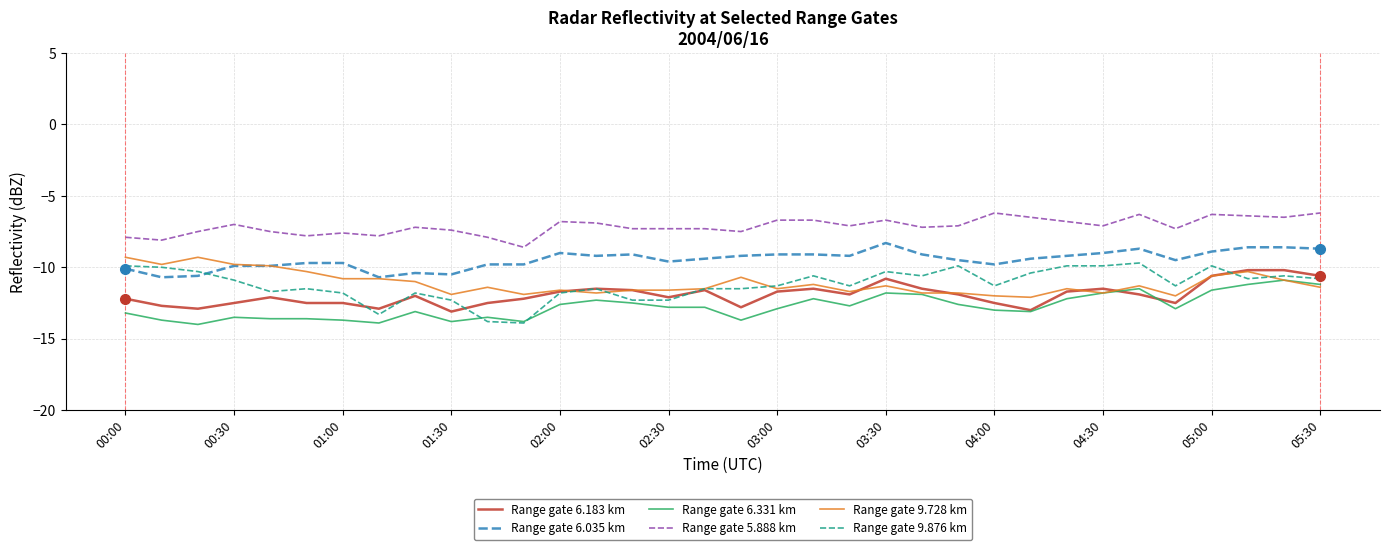

List the series in order of their peak value, lowest first.

Range gate 6.331 km, Range gate 6.183 km, Range gate 9.876 km, Range gate 9.728 km, Range gate 6.035 km, Range gate 5.888 km